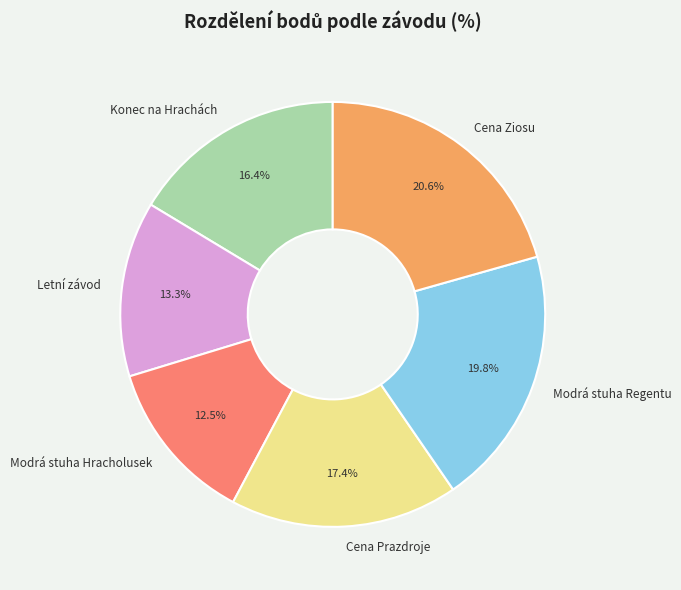

Which has a higher value, Cena Prazdroje or Modrá stuha Hracholusek?

Cena Prazdroje